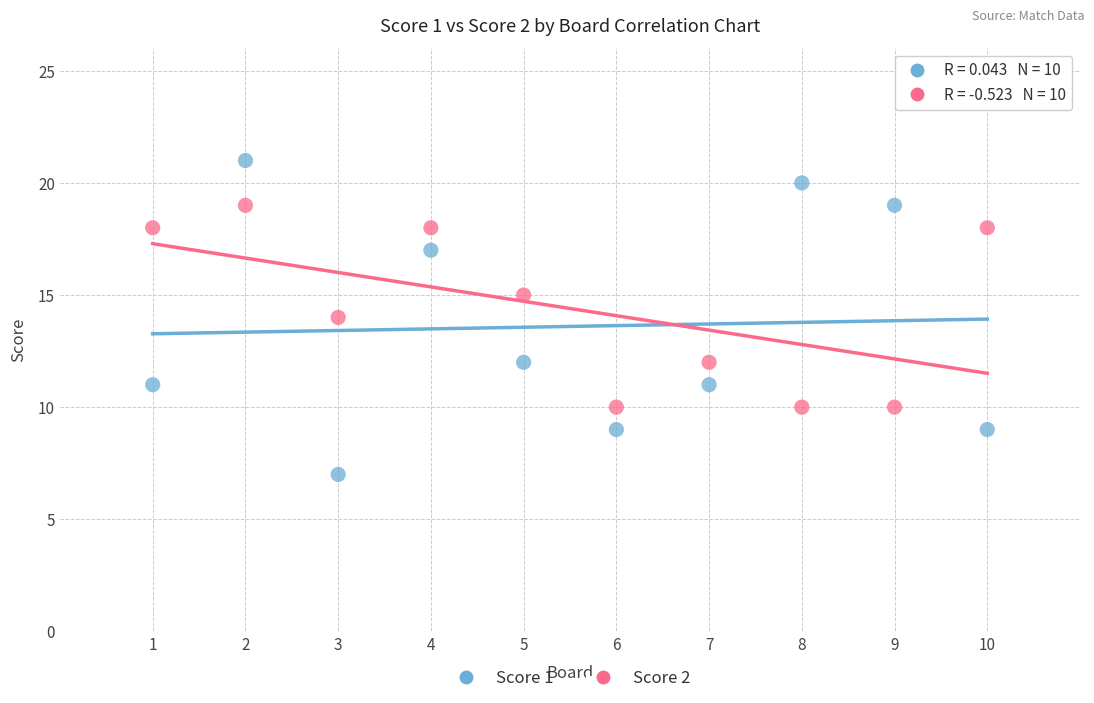

Which series contains the highest Y value?

Score 1